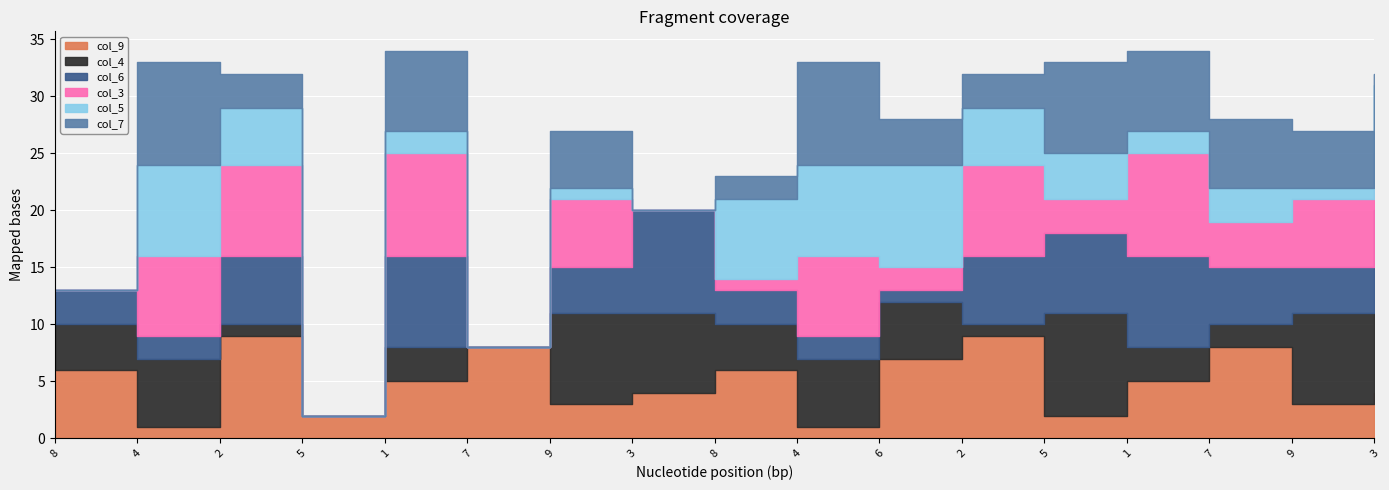

How many col_9 values are between 3 and 7?

9